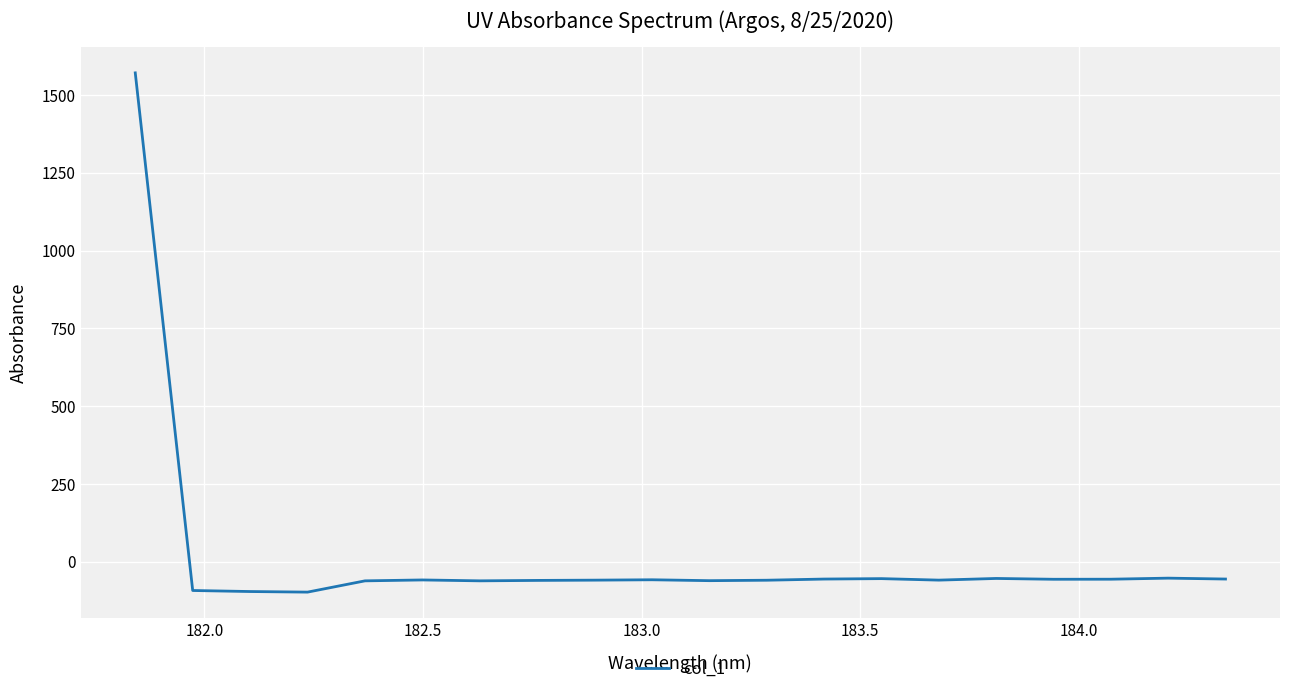

How many categories are shown in the chart?

20